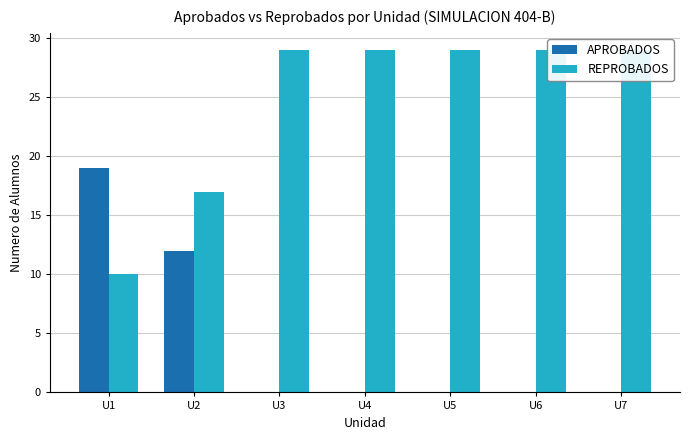

Count the APROBADOS values in the range 0 to 12.

6